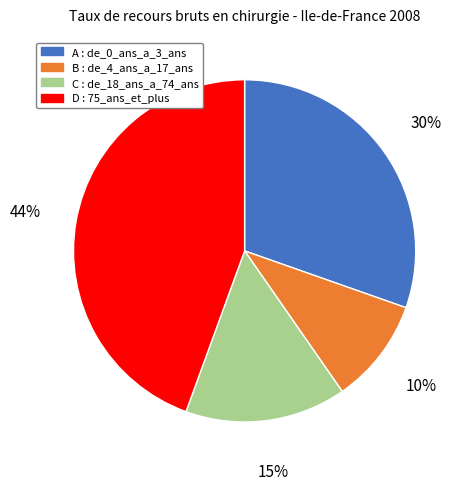

What percentage is the C : de_18_ans_a_74_ans slice, to the nearest percent?

15%